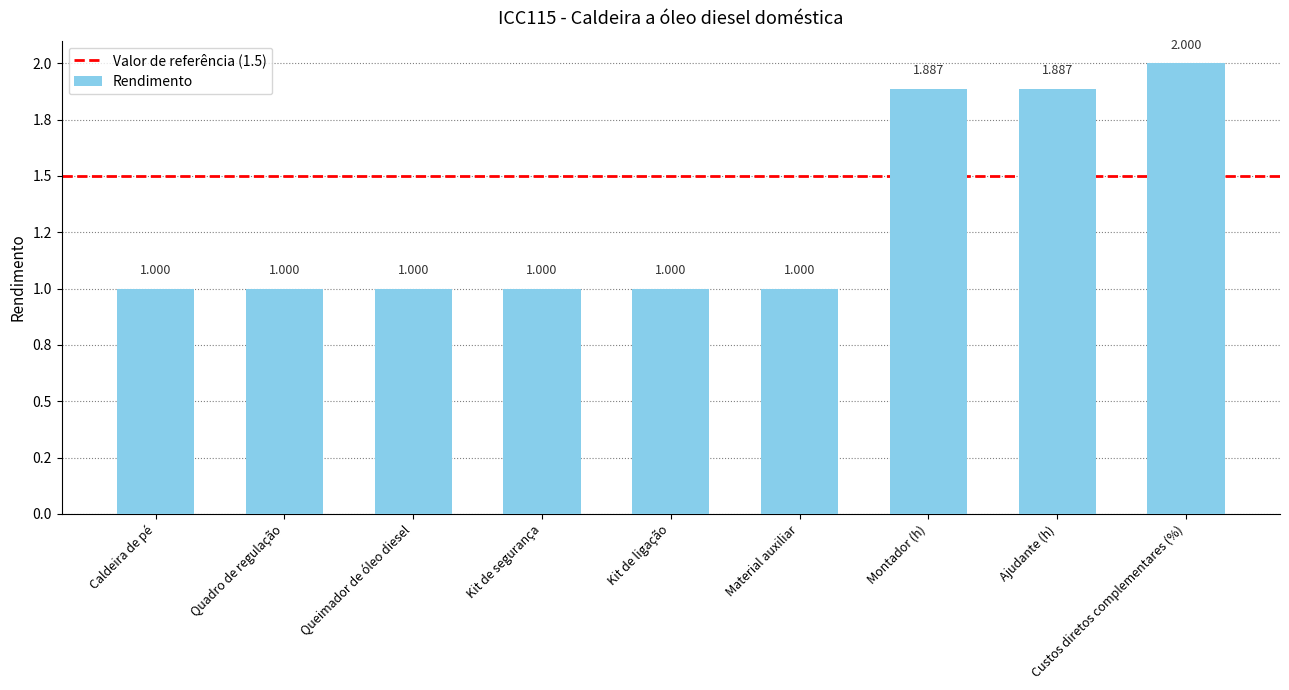

Where is the data nearest to the value 1?

Caldeira de pé